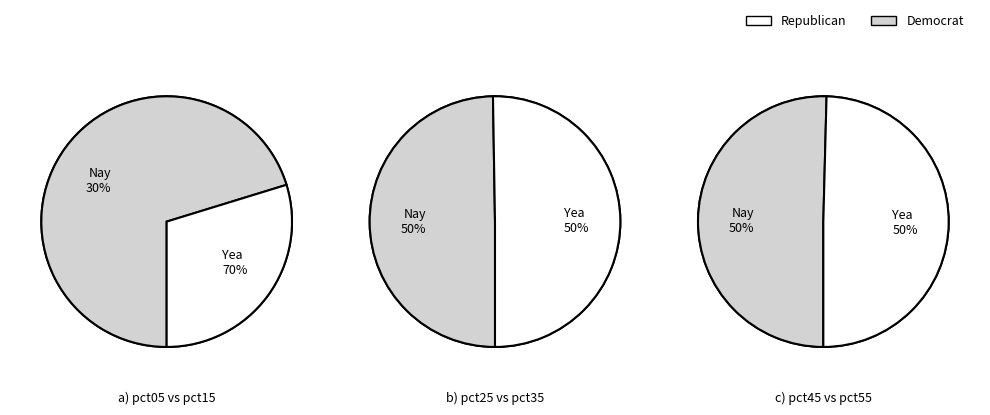

Which category has the biggest portion of the pie?

pct05